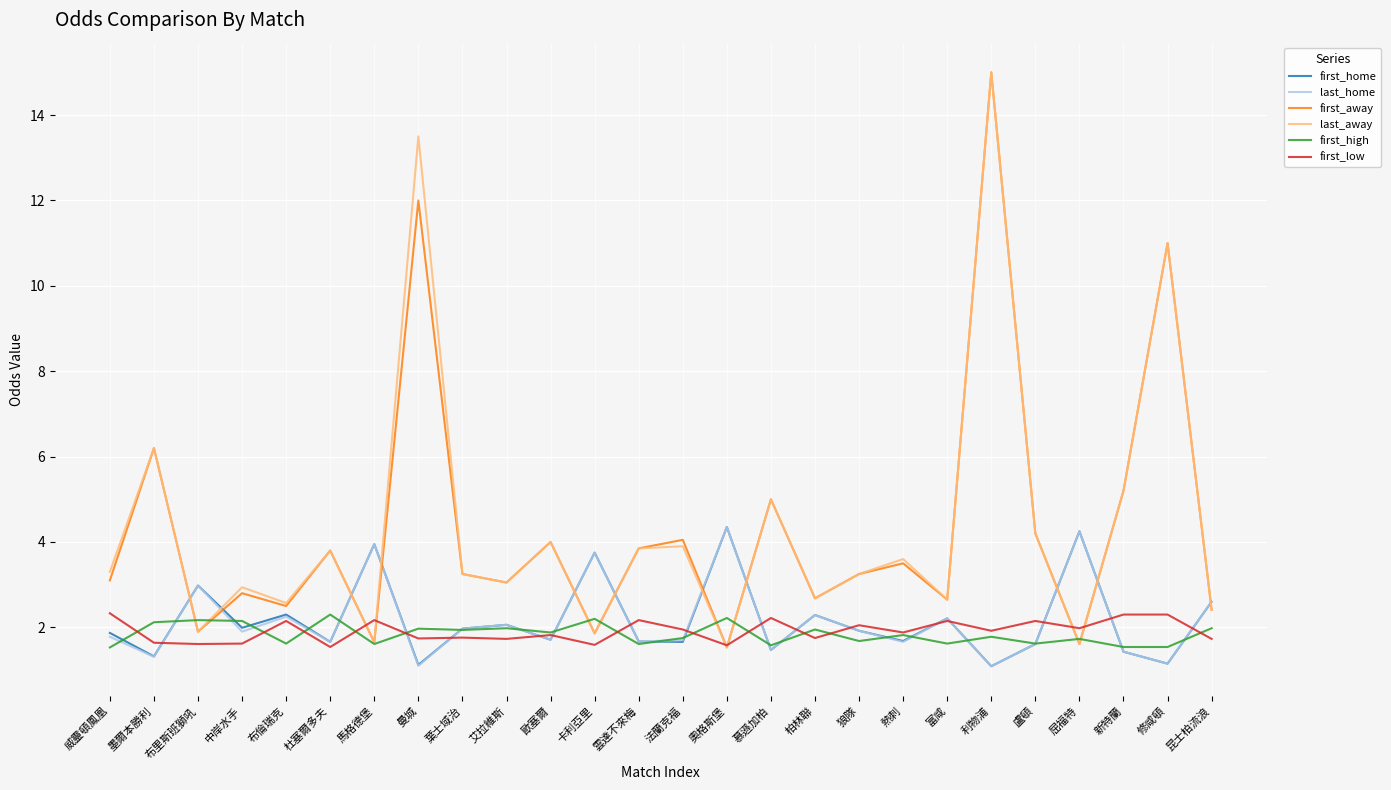

What position from the left is 馬格德堡?

7